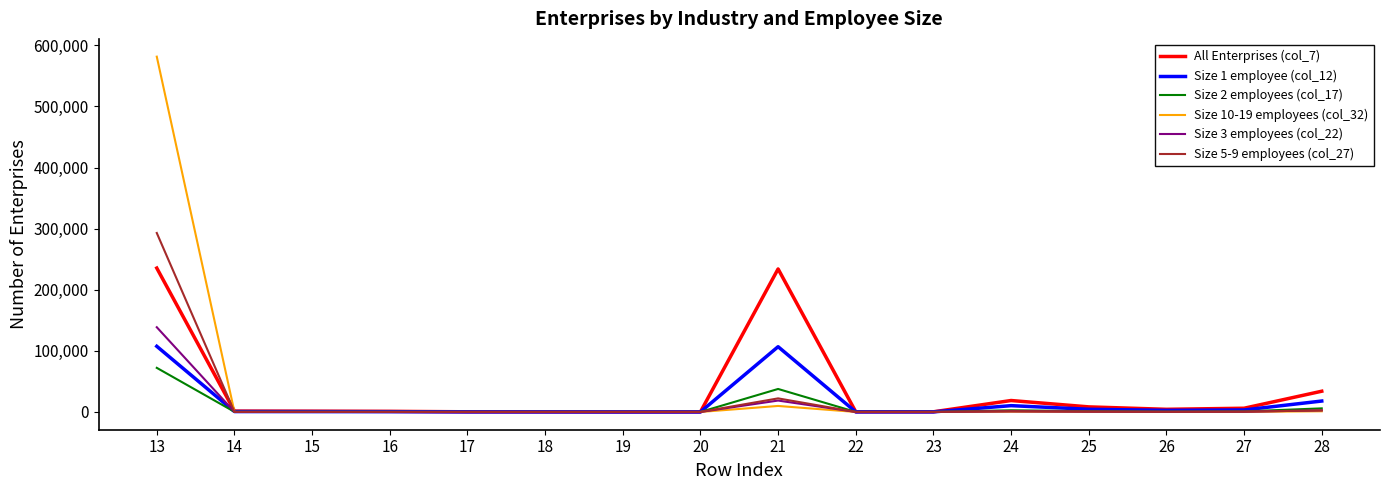

Does the chart display data point markers on the line(s)?

No